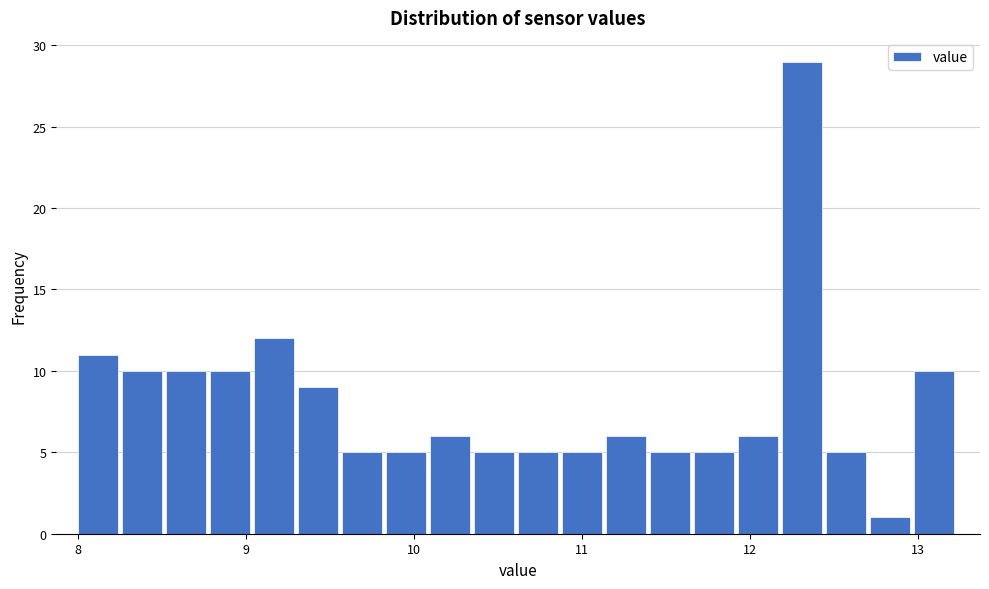

Read against the x-axis, roughly where is the centre of the tallest bar?

12.3